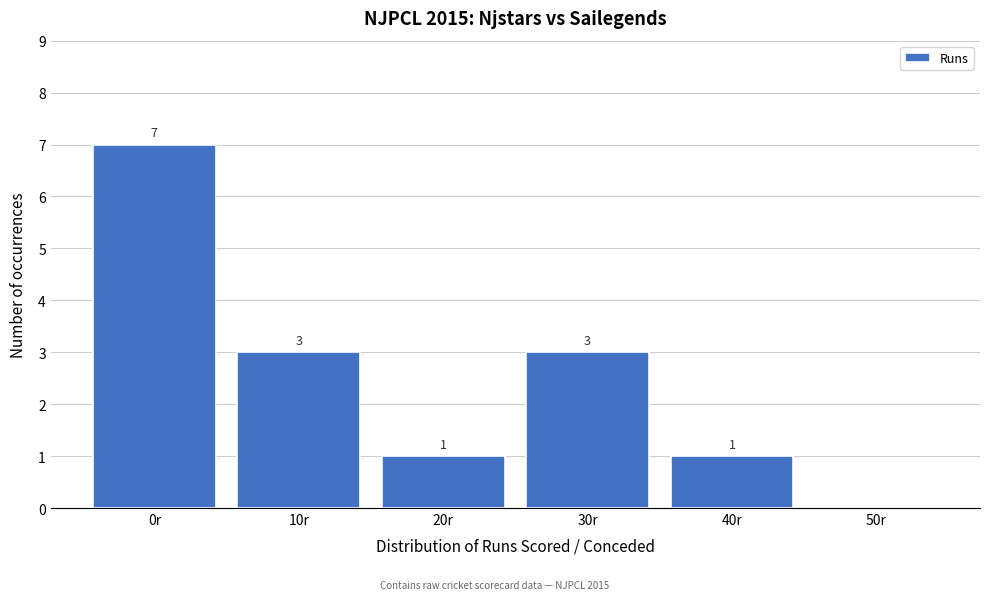

Reading right to left, transcribe all the data shown in this chart.

50r=0	40r=1	30r=3	20r=1	10r=3	0r=7